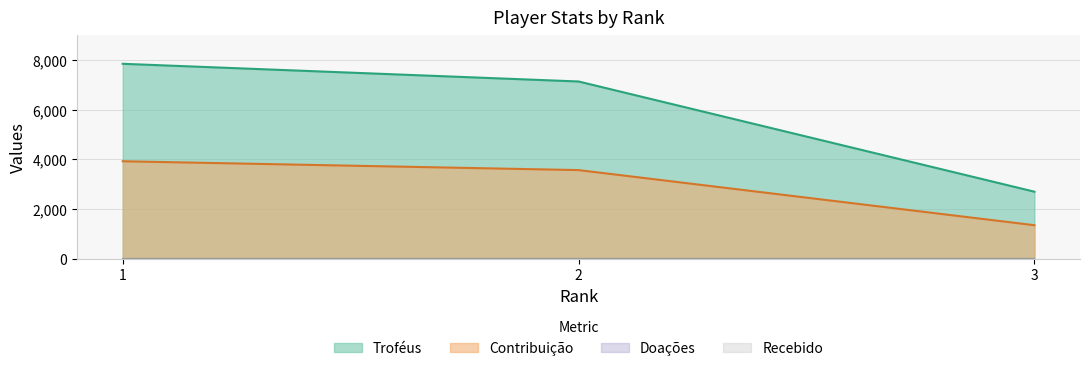

At which category is the sum across all series the highest?

1